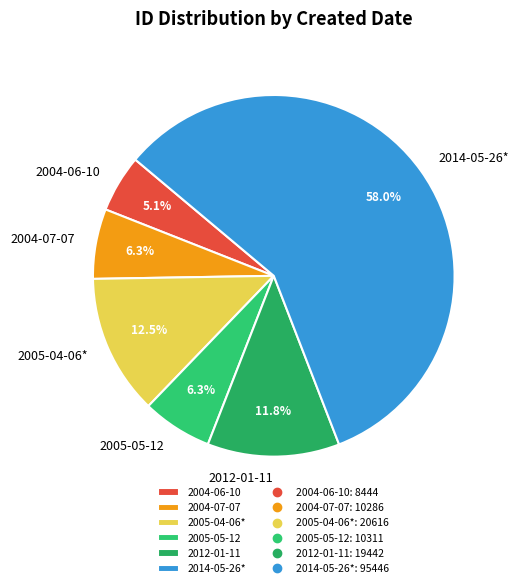

Count the number of slices in the pie.

6